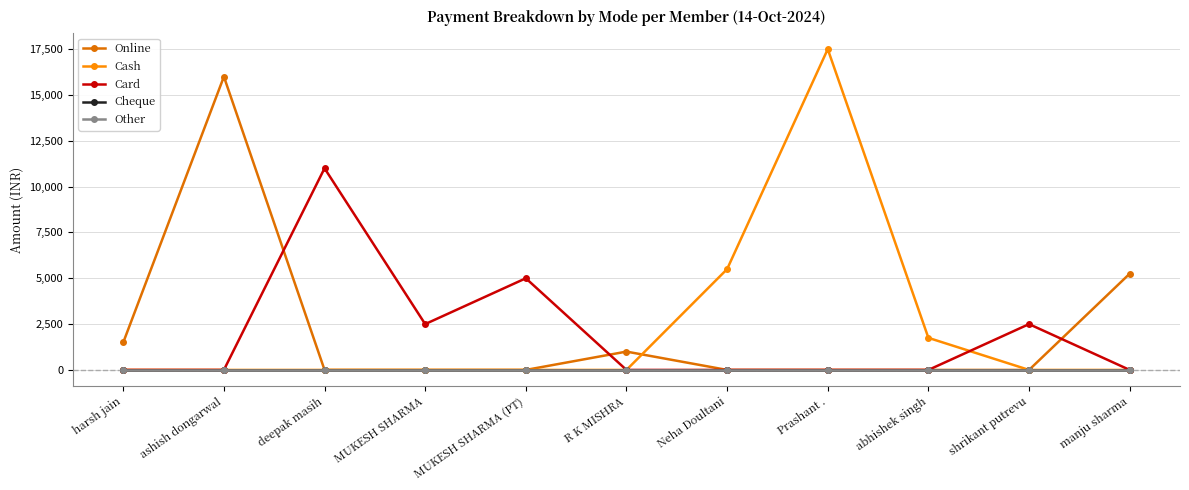

What is the label of the 1st point from the right?

manju sharma